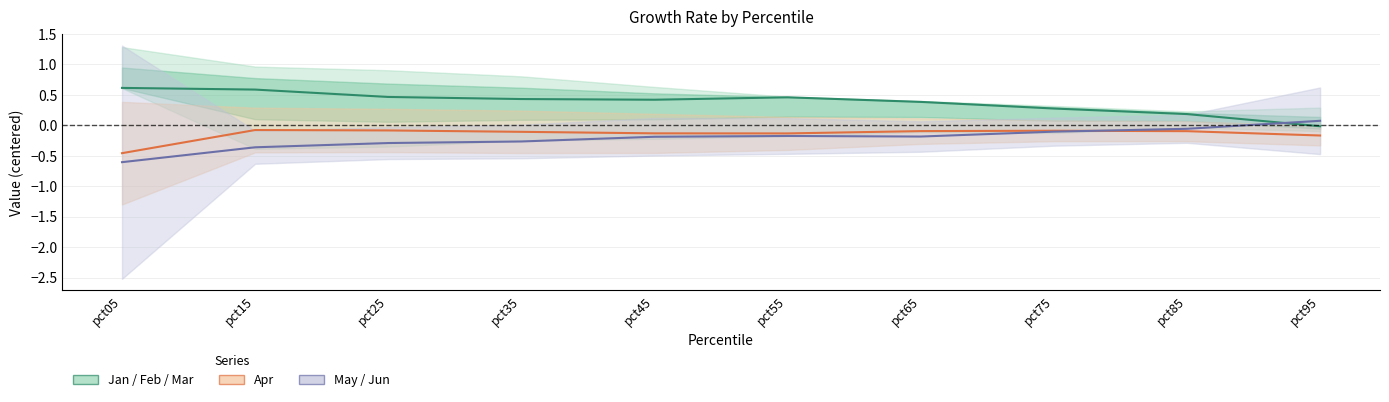

At how many categories does at least one series exceed 0?

10